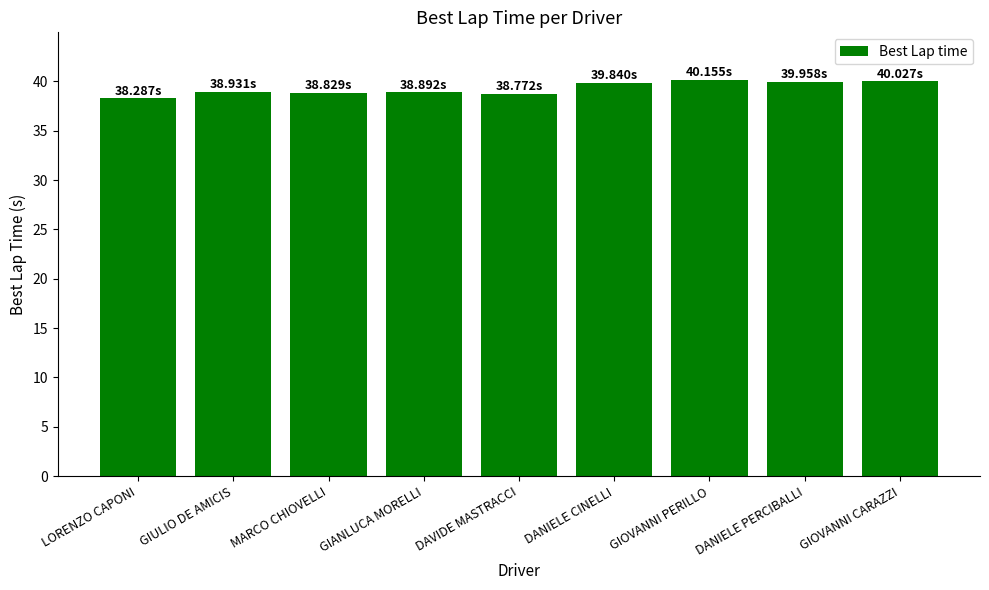

What is the average value?

39.3